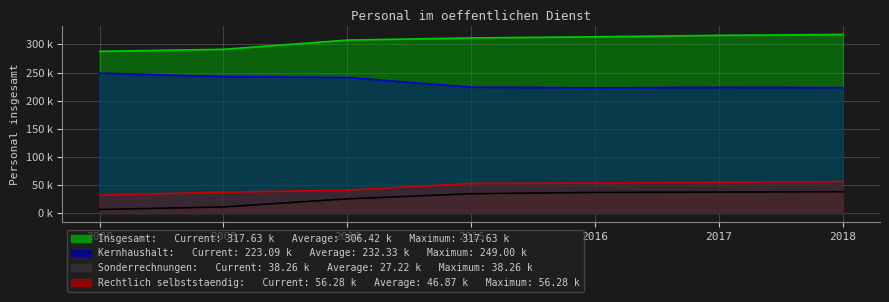

Where is Rechtlich selbststaendig nearest to the value 44165?

2010